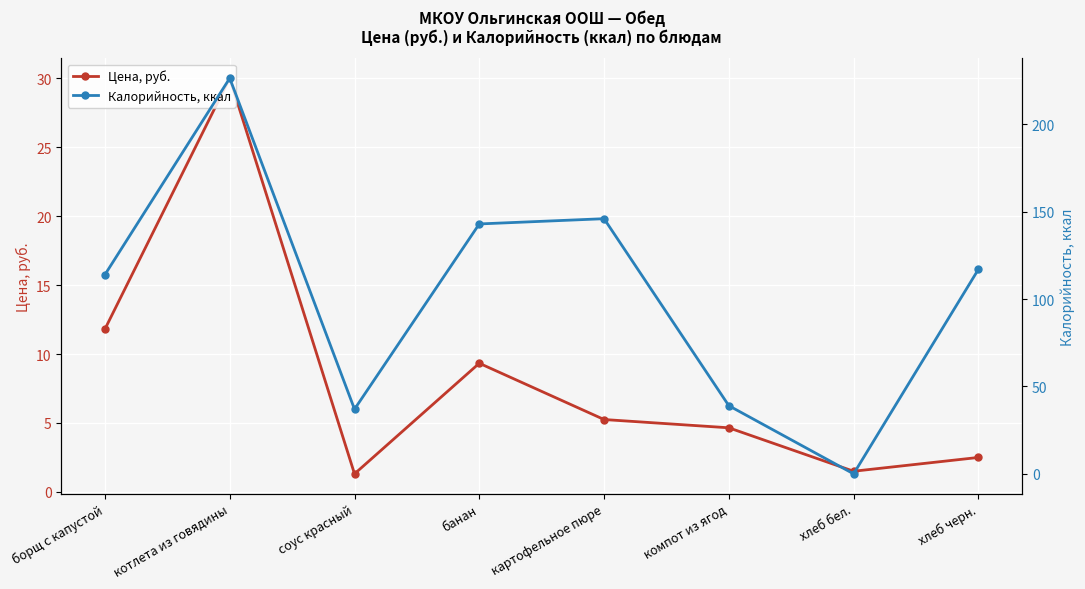

Reading left to right, what are all the values shown in this chart?

Цена, руб.: 11.8	30.0	1.3	9.3	5.2	4.7	1.5	2.5
Калорийность, ккал: 114.0	226.4	37.0	143.0	146.0	39.0	0.0	117.0